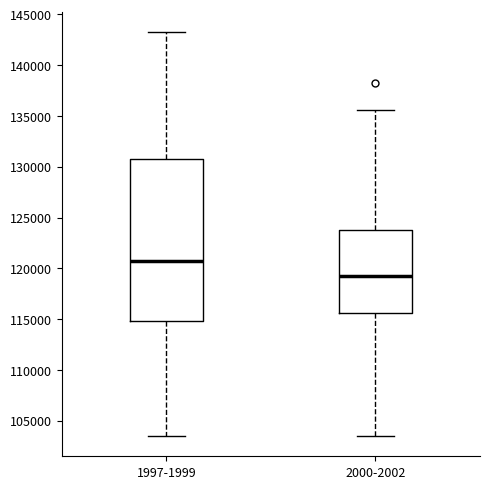

Reading left to right, read every box against the y-axis: the position of its median line, the range the box covers, and the ends of its whiskers. The values are not printed on the chart, so give them approximately, as read against the axis.

1997-1999: median 120500, box 115000 to 131000, whiskers 103500 to 143000
2000-2002: median 119000, box 115500 to 124000, whiskers 103500 to 135500